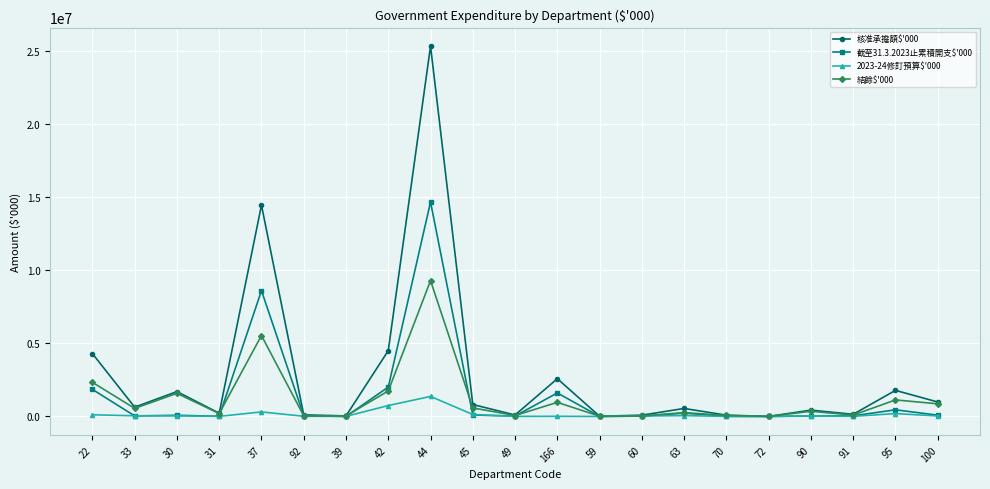

Where do 截至31.3.2023止累積開支$'000 and 2023-24修訂預算$'000 first cross each other?

22 and 33